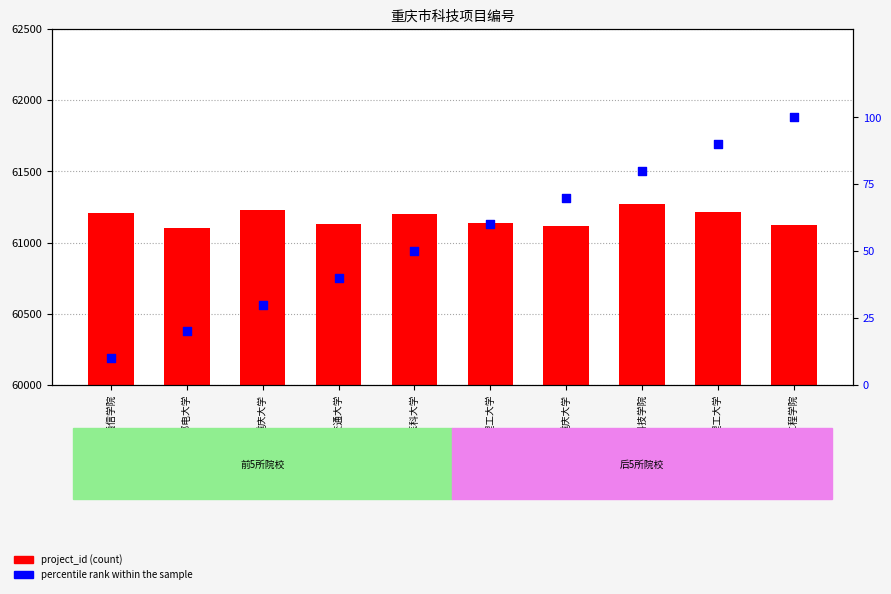

At which category is the sum across all series the highest?

重庆科技学院